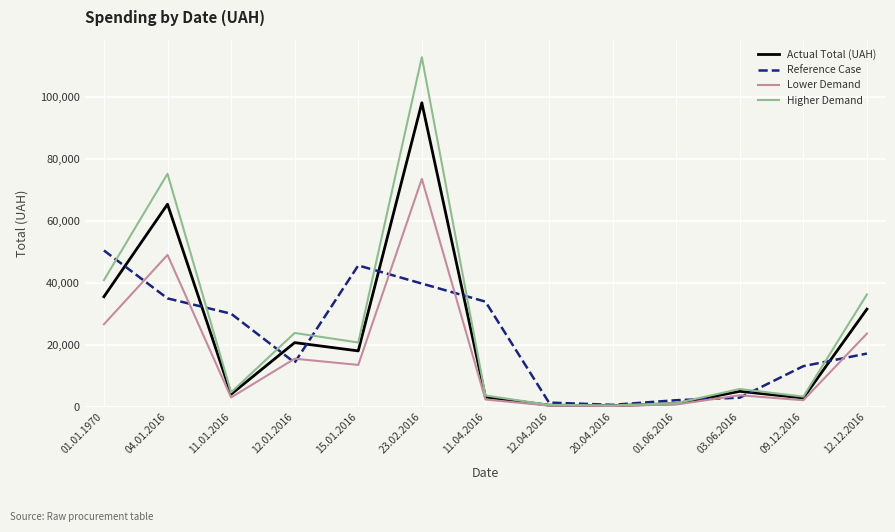

Does the chart display data point markers on the line(s)?

No